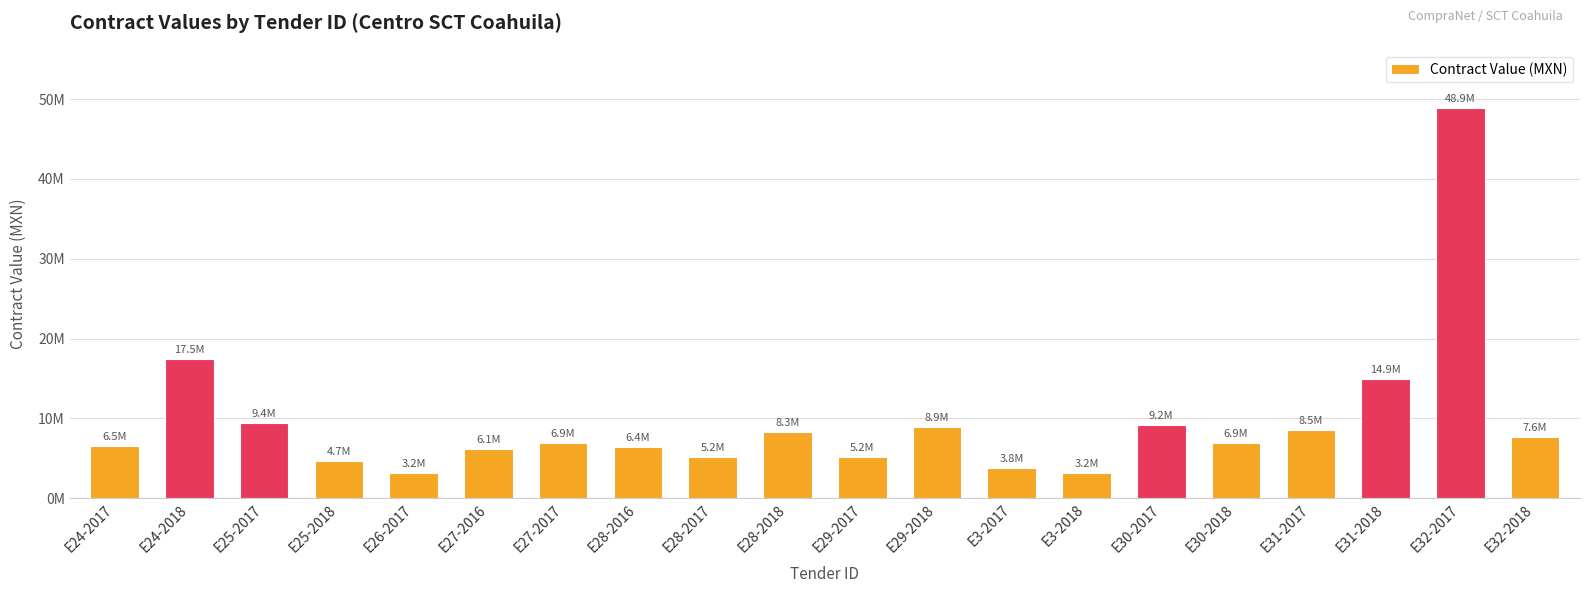

What is the minimum value shown in the chart?

3175322.8